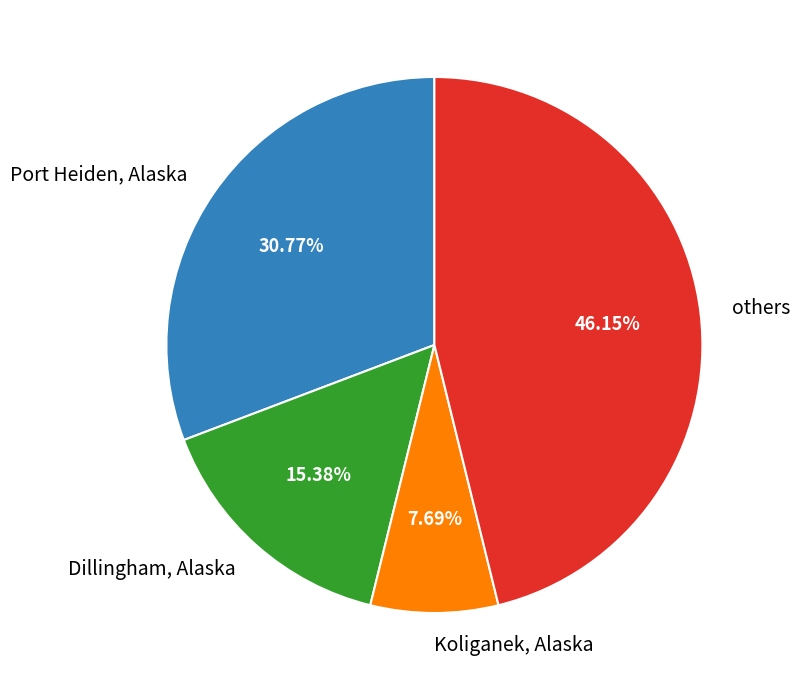

Which category has the biggest portion of the pie?

others